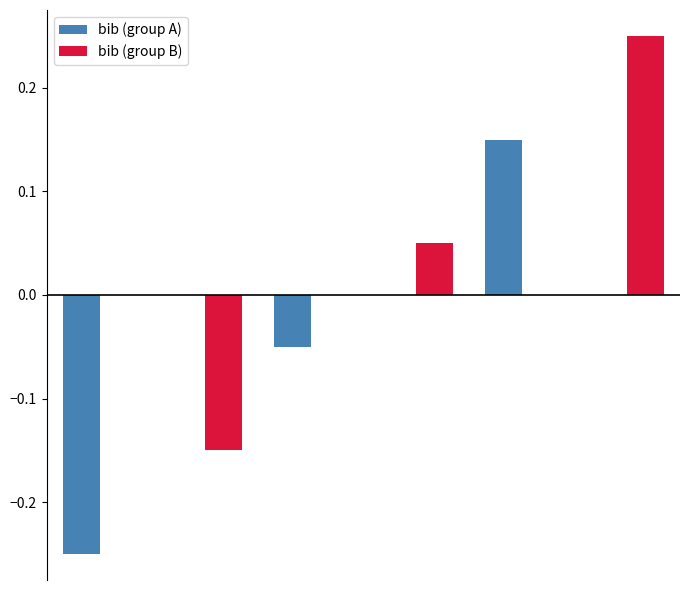

Which series has the largest total across all categories?

bib (group B)